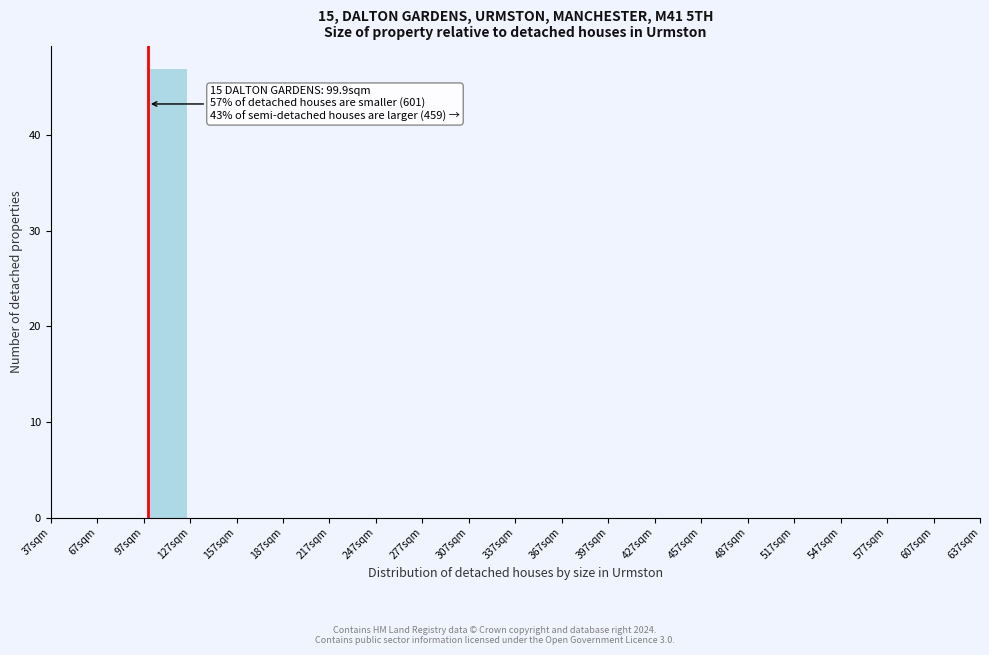

Which range on the x-axis has the tallest bar?

97 to 127